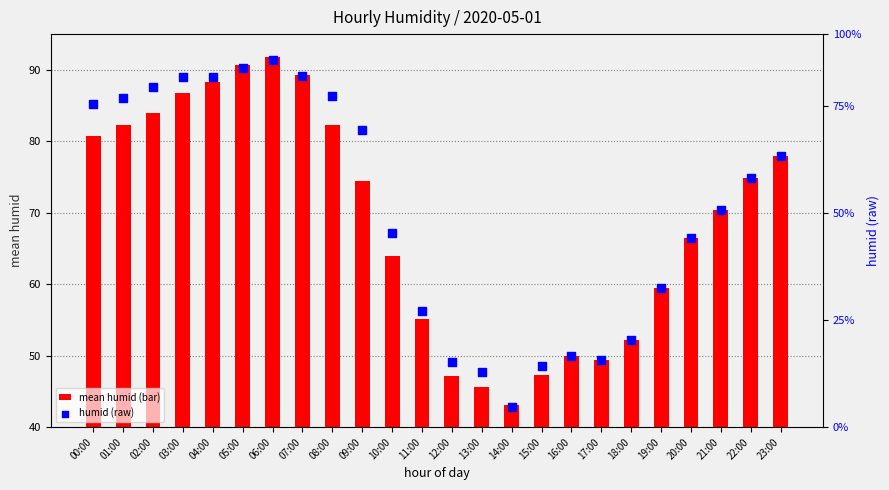

Which series reaches the minimum Y coordinate?

humid (raw)